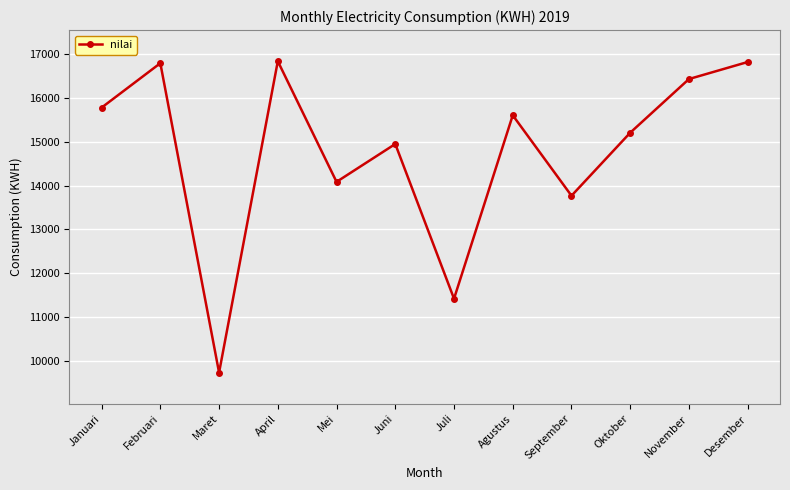

What is the change in value from Juli to November?

+5018